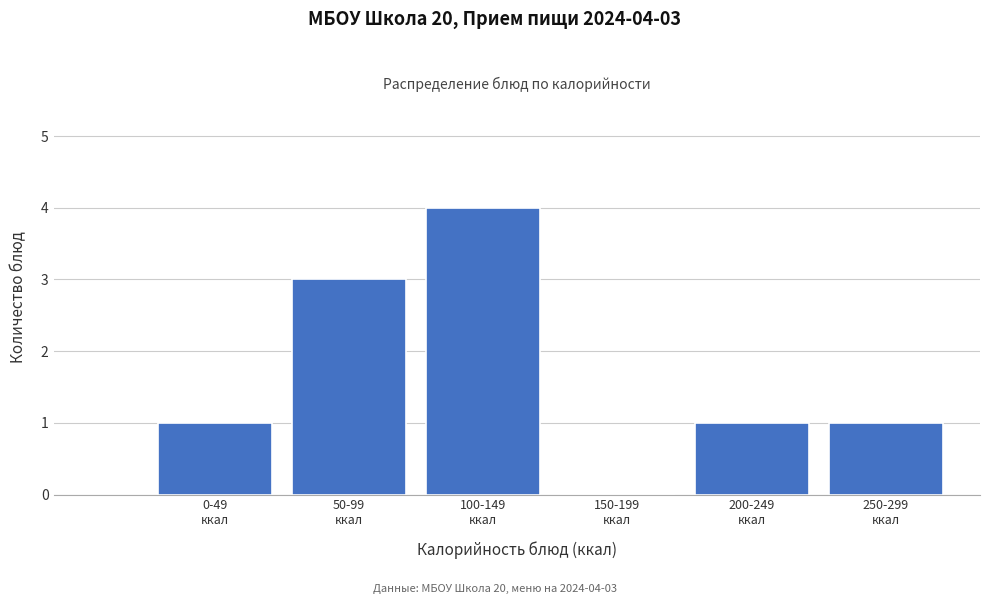

What is the maximum value shown in the chart?

4